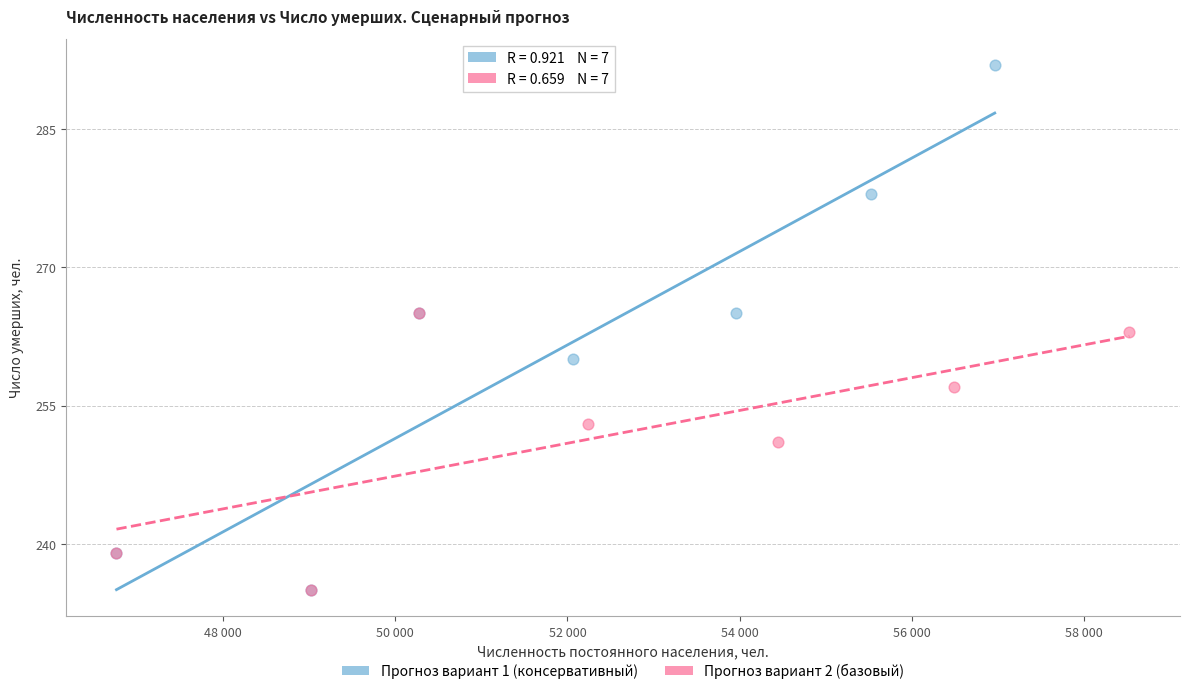

Which series contains the highest Y value?

Прогноз вариант 1 (консервативный)